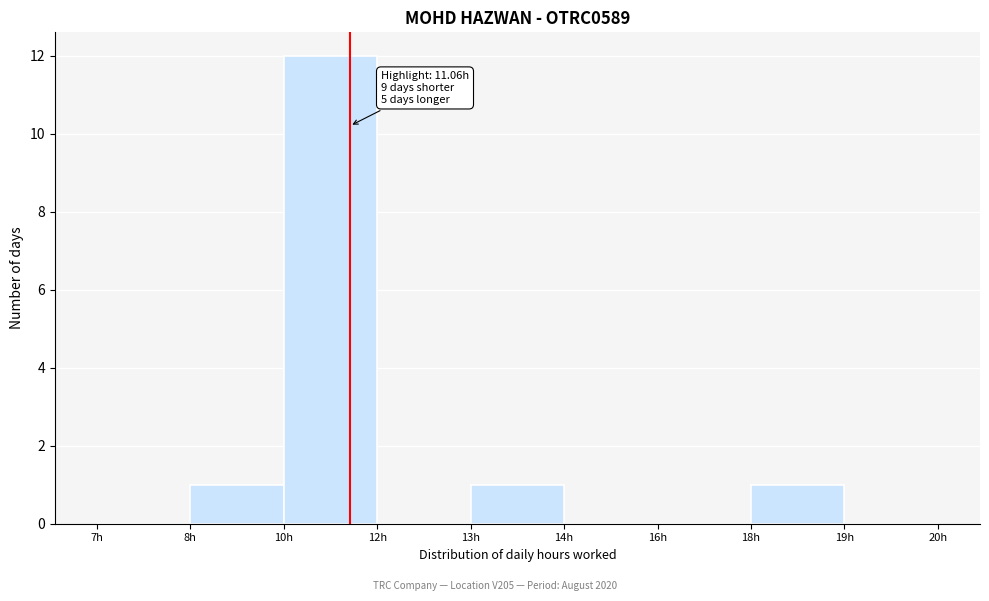

Reading left to right, list all the values displayed in this chart.

7h=0	8h=1	10h=12	12h=0	13h=1	14h=0	16h=0	18h=1	19h=0